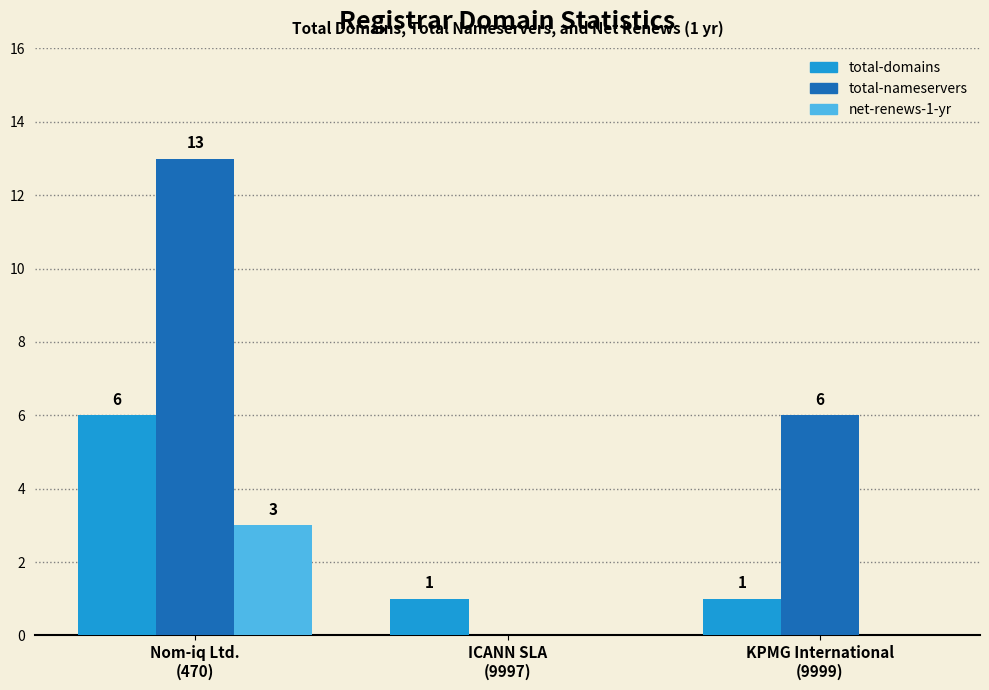

The total-nameservers series shows -9 at ICANN SLA
(9997). True or false?

False